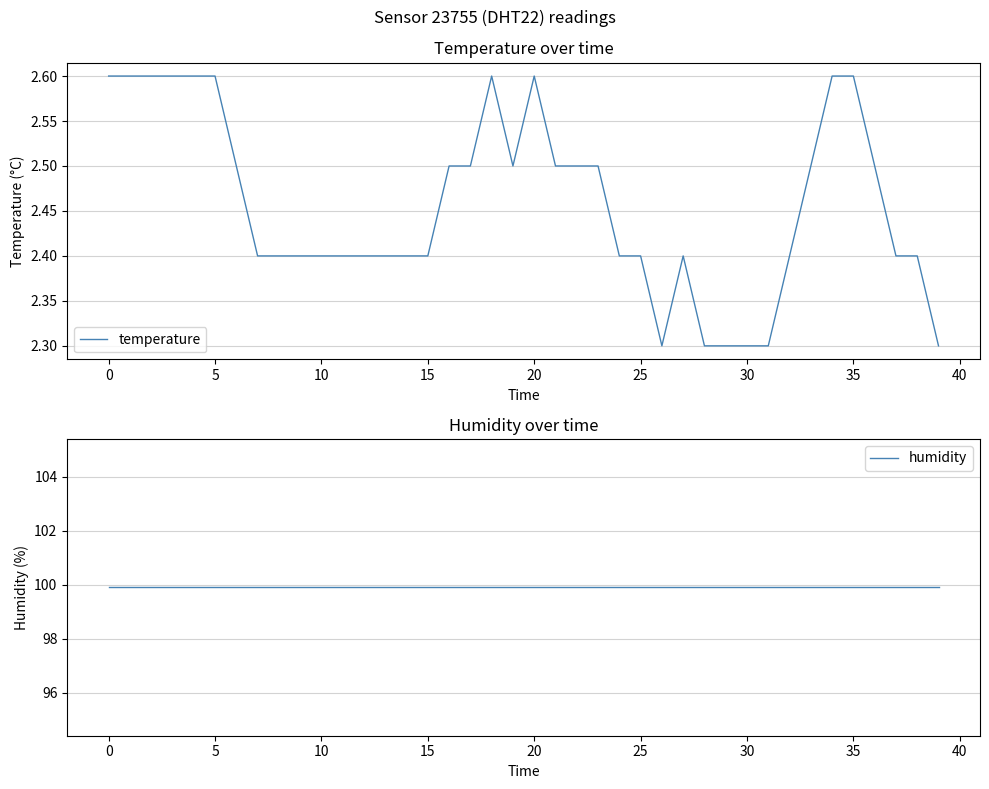

What is the highest value of the temperature series?

2.6